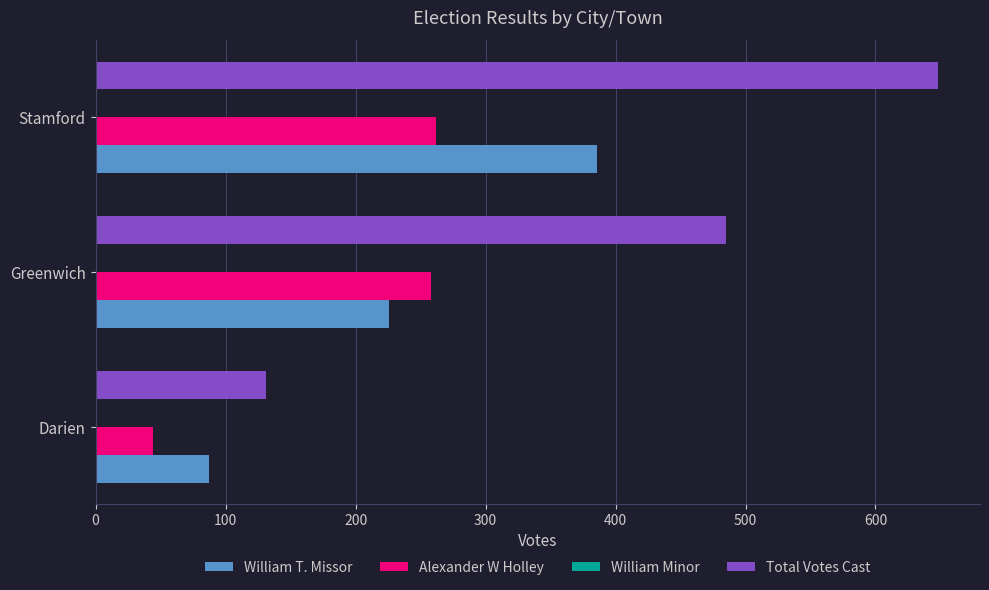

What is the sum of the Alexander W Holley values at Darien and Stamford?

306